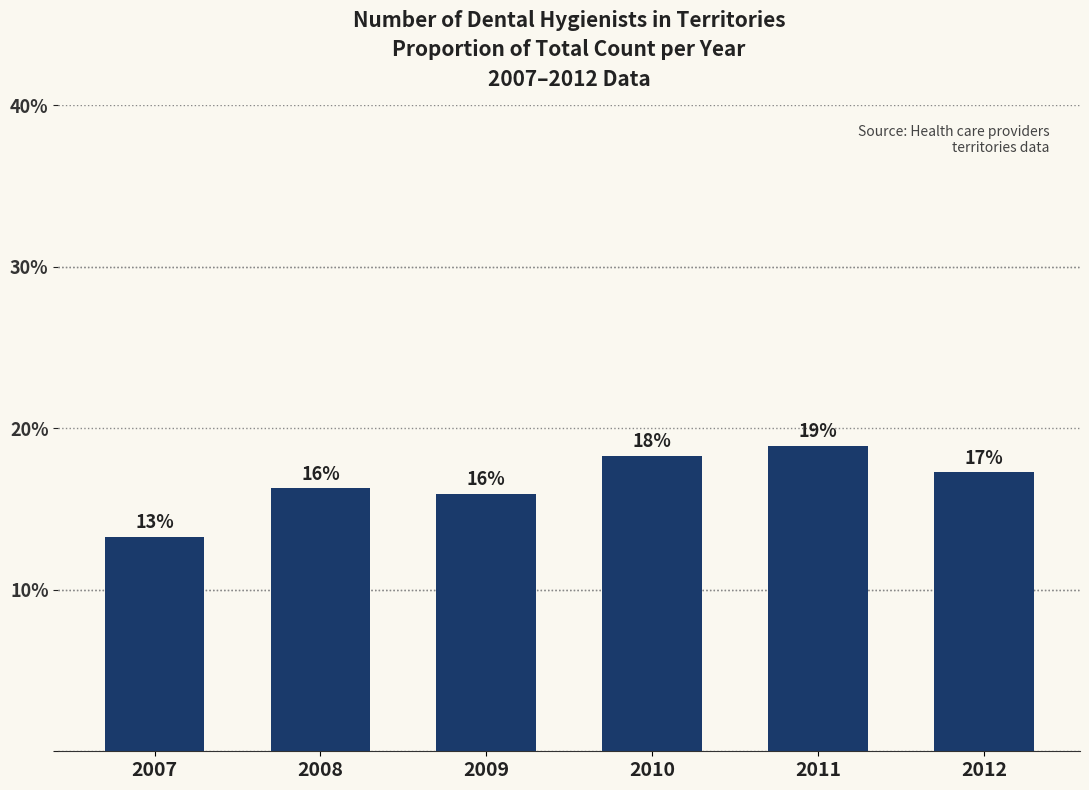

The value at 2007 is 13.3. True or false?

True